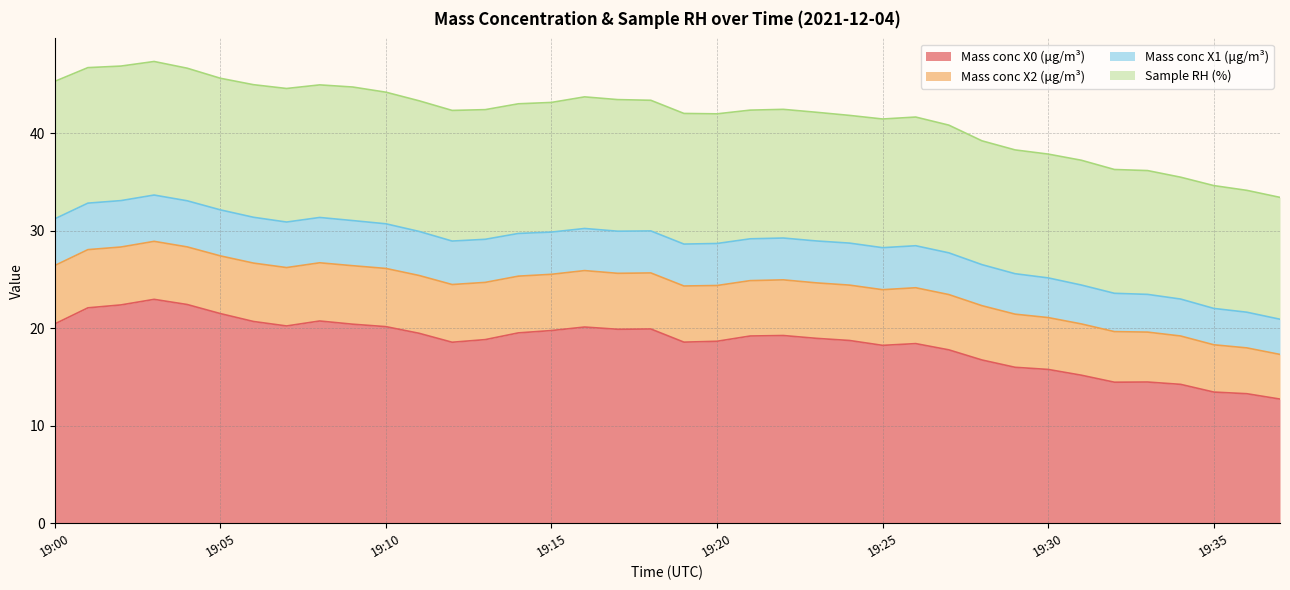

How many interior local valleys does the Sample RH (%) series have?

4